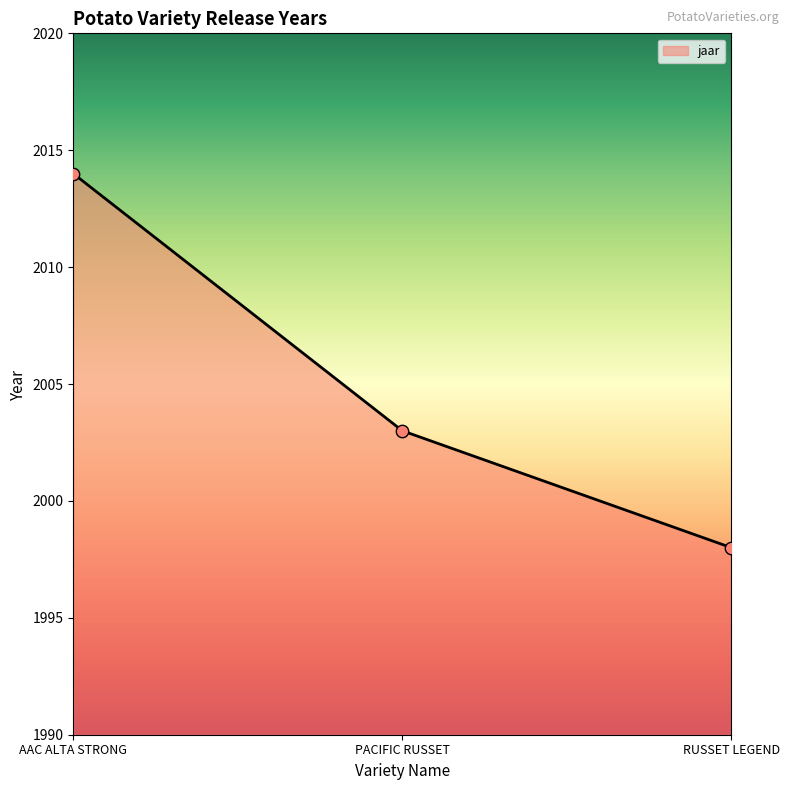

Between PACIFIC RUSSET and RUSSET LEGEND, which is larger?

PACIFIC RUSSET